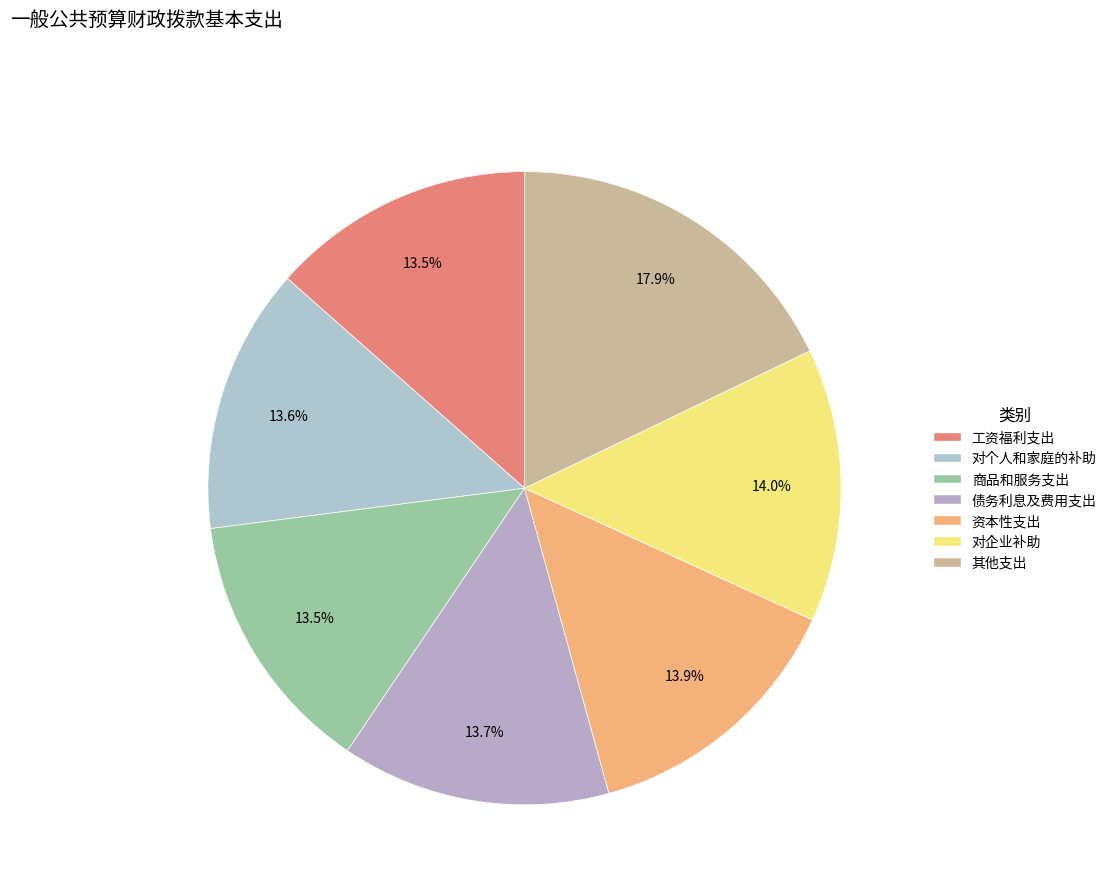

To the nearest percent, what is the average slice percentage?

14%